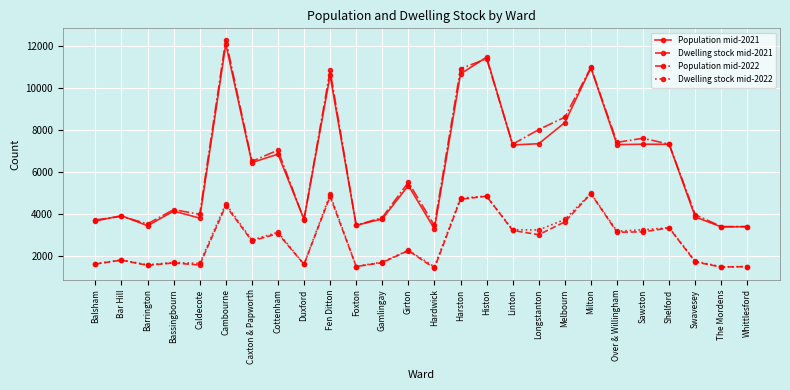

What is the difference between the highest and lowest values at Caxton & Papworth?

3800